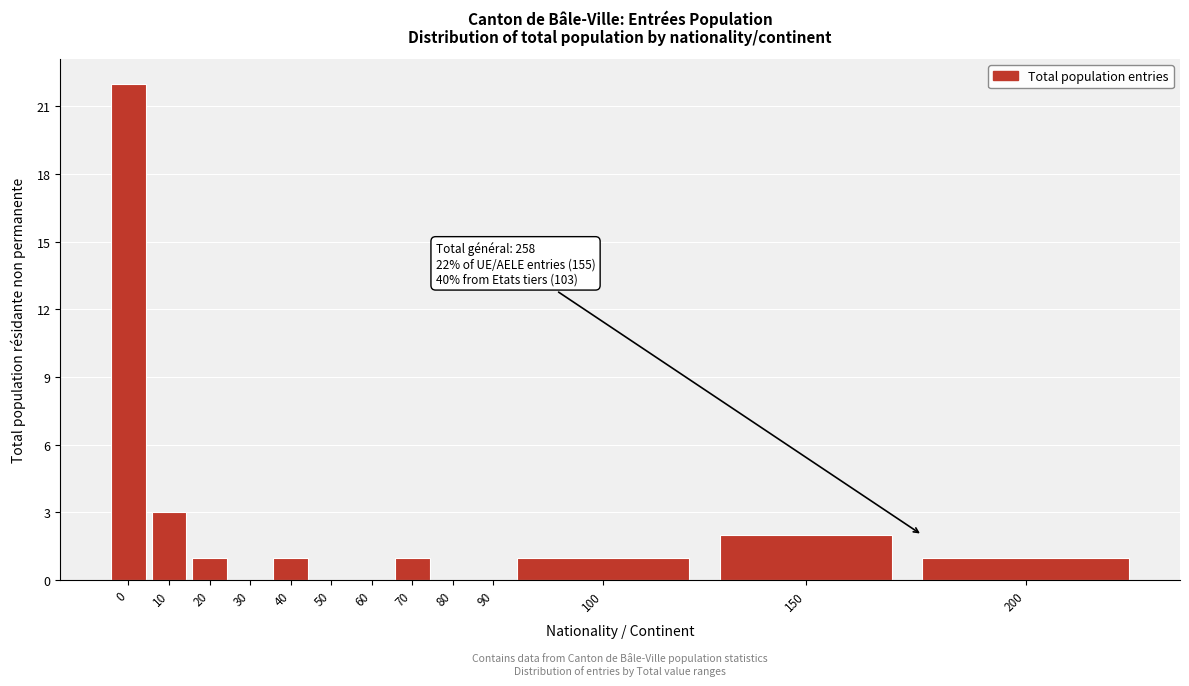

Reading left to right, what are all the values shown in this chart?

0=22	10=3	20=1	30=0	40=1	50=0	60=0	70=1	80=0	90=0	100=1	150=2	200=1